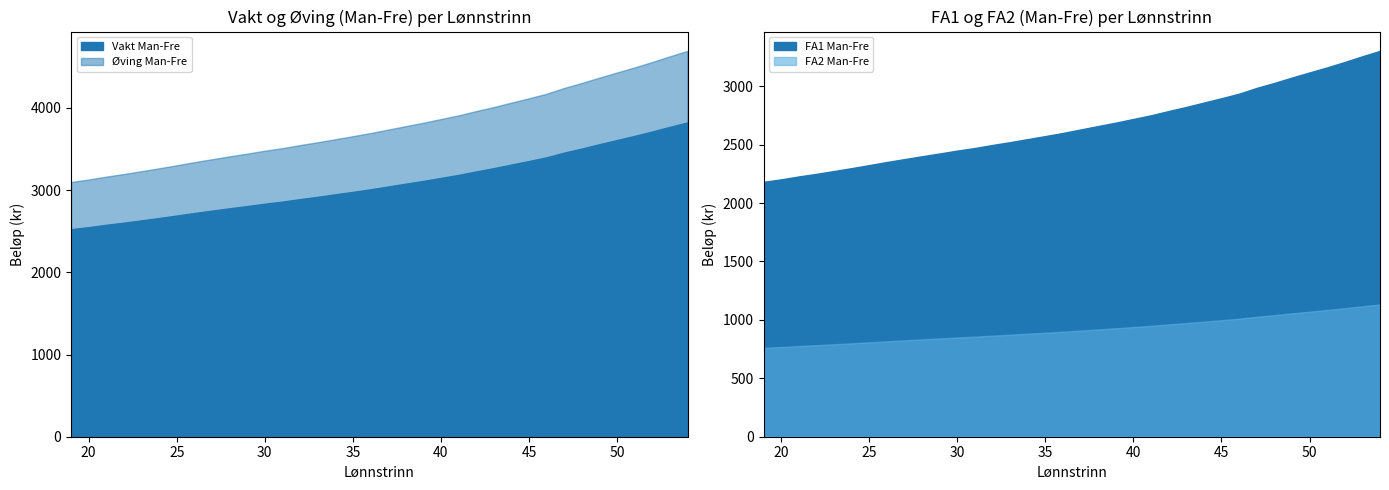

Reading left to right, transcribe all the data shown in this chart.

Vakt Man-Fre: 19=2525.0	20=2550.1	21=2578.7	22=2604.5	23=2632.4	24=2661.1	25=2691.2	26=2721.9	27=2750.6	28=2779.2	29=2806.5	30=2835.1	31=2860.9	32=2891.0	33=2918.9	34=2949.0	35=2979.1	36=3009.9	37=3044.2	38=3078.6	39=3112.3	40=3148.8	41=3185.3	42=3227.6	43=3267.7	44=3311.4	45=3354.4	46=3399.5	47=3456.8	48=3506.2	49=3559.2	50=3610.1	51=3660.2	52=3713.9	53=3770.5	54=3824.2
Øving Man-Fre: 19=3098.9	20=3129.7	21=3164.9	22=3196.6	23=3230.9	24=3266.1	25=3303.1	26=3340.9	27=3376.1	28=3411.3	29=3444.7	30=3479.9	31=3511.6	32=3548.5	33=3582.8	34=3619.8	35=3656.8	36=3694.6	37=3736.8	38=3779.1	39=3820.4	40=3865.3	41=3910.2	42=3962.1	43=4011.3	44=4065.0	45=4117.8	46=4173.2	47=4243.6	48=4304.3	49=4369.4	50=4431.9	51=4493.5	52=4559.5	53=4629.0	54=4695.0
FA1 Man-Fre: 19=2181.3	20=2202.9	21=2227.7	22=2249.9	23=2274.0	24=2298.8	25=2324.7	26=2351.3	27=2376.0	28=2400.8	29=2424.3	30=2449.0	31=2471.2	32=2497.2	33=2521.3	34=2547.3	35=2573.3	36=2599.8	37=2629.5	38=2659.2	39=2688.3	40=2719.8	41=2751.3	42=2787.8	43=2822.4	44=2860.1	45=2897.2	46=2936.2	47=2985.6	48=3028.3	49=3074.0	50=3117.9	51=3161.2	52=3207.6	53=3256.4	54=3302.8
FA2 Man-Fre: 19=760.8	20=767.9	21=776.1	22=783.4	23=791.4	24=799.6	25=808.2	26=817.0	27=825.1	28=833.3	29=841.1	30=849.3	31=856.6	32=865.2	33=873.2	34=881.8	35=890.3	36=899.1	37=908.9	38=918.8	39=928.4	40=938.8	41=949.2	42=961.3	43=972.7	44=985.2	45=997.4	46=1010.3	47=1026.7	48=1040.8	49=1055.9	50=1070.4	51=1084.7	52=1100.0	53=1116.2	54=1131.5